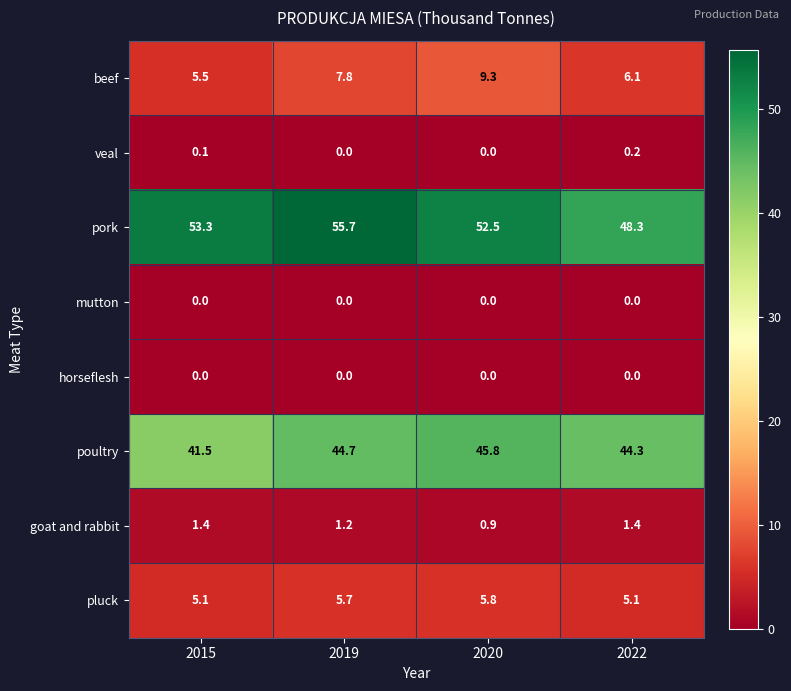

What is the spread (max minus min) of values at 2015?

53.3